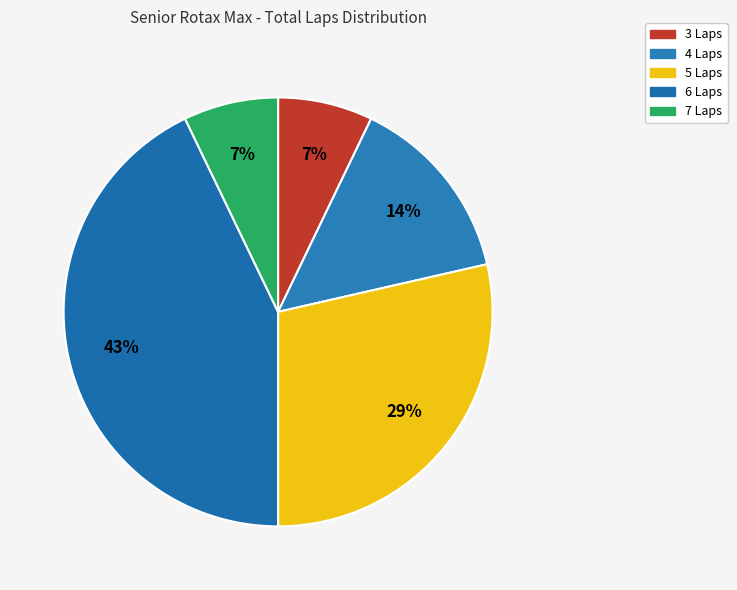

To the nearest percent, what is the difference between the largest and smallest slice percentages?

36%